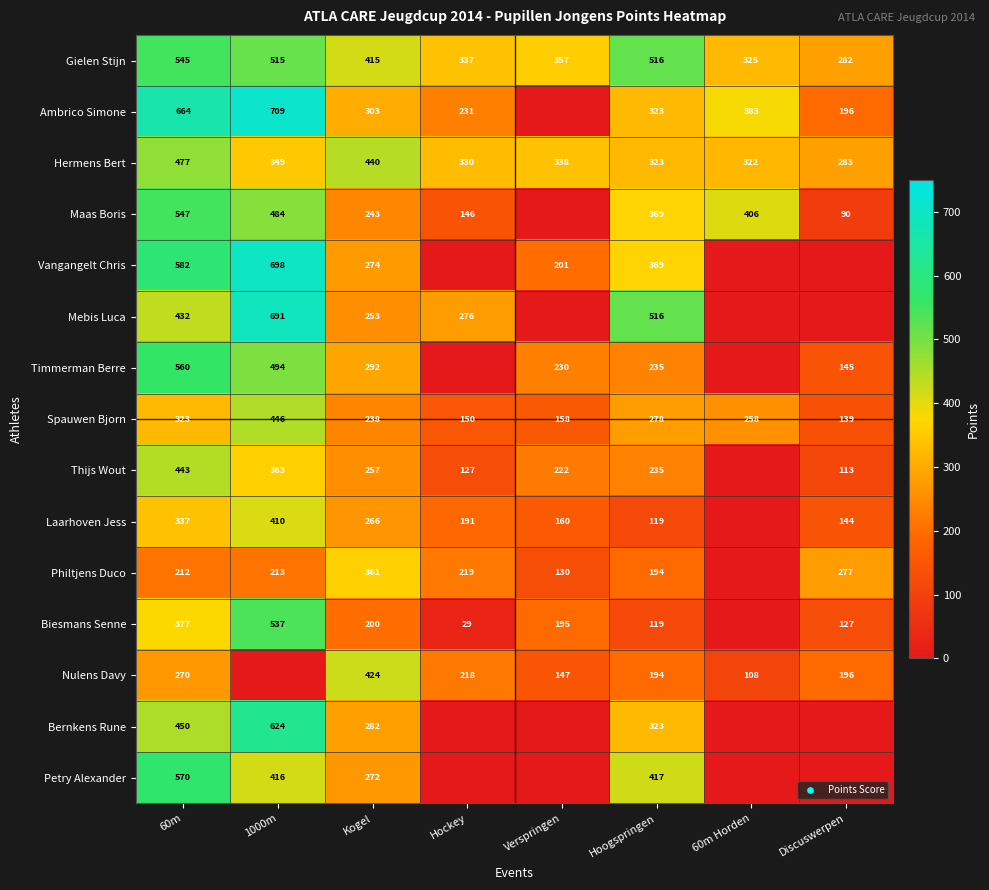

What is the sum of the Philtjens Duco values at 1000m and Discuswerpen?

490